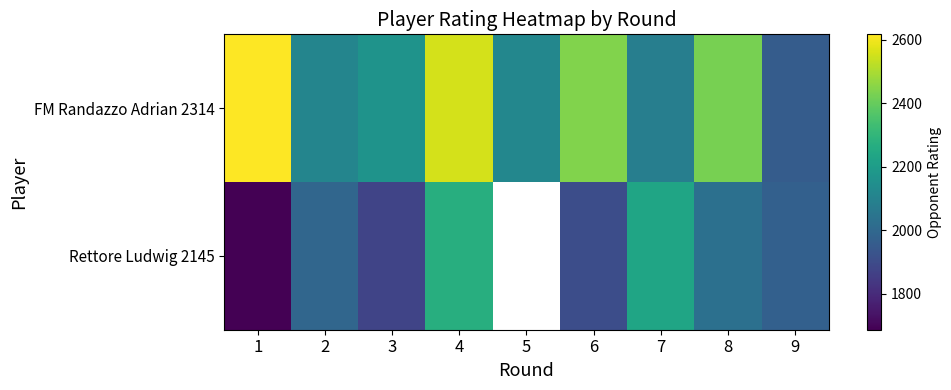

At which label is Rettore Ludwig 2145 closest to 1977?

9